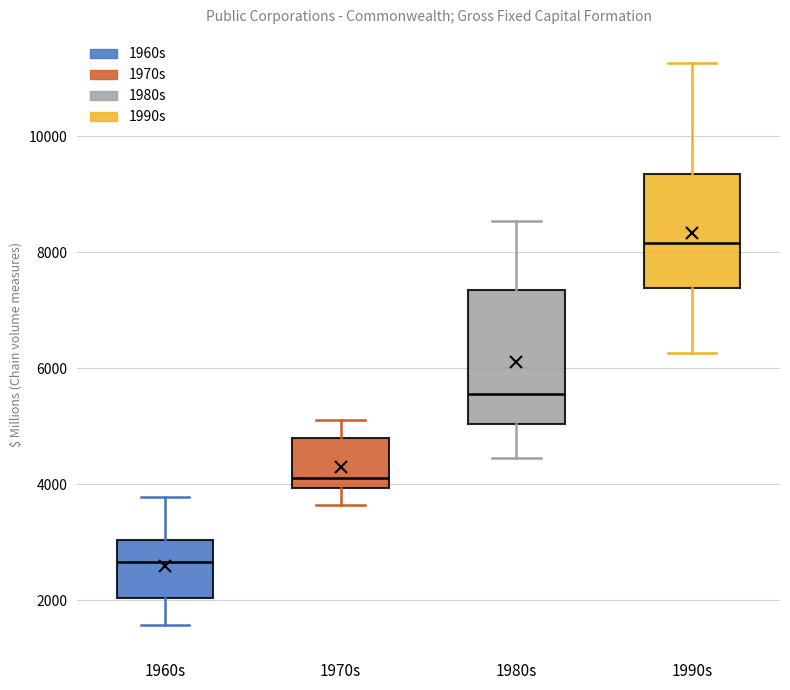

Where is the upper edge of the box for 1980s on the y-axis? The values are not printed on the chart, so give them approximately, as read against the axis.

7400